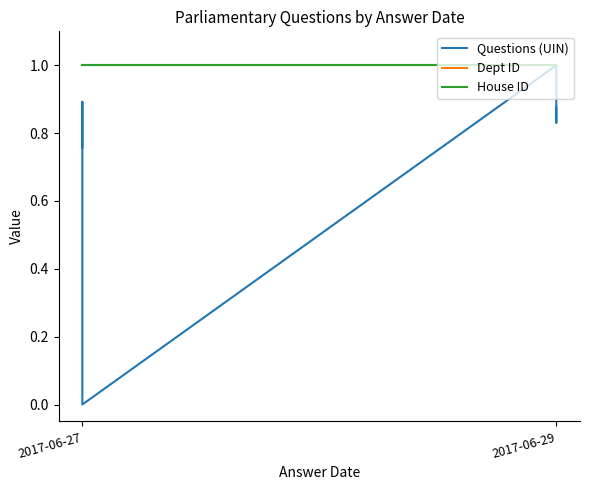

Which series has the widest spread of values?

Questions (UIN)